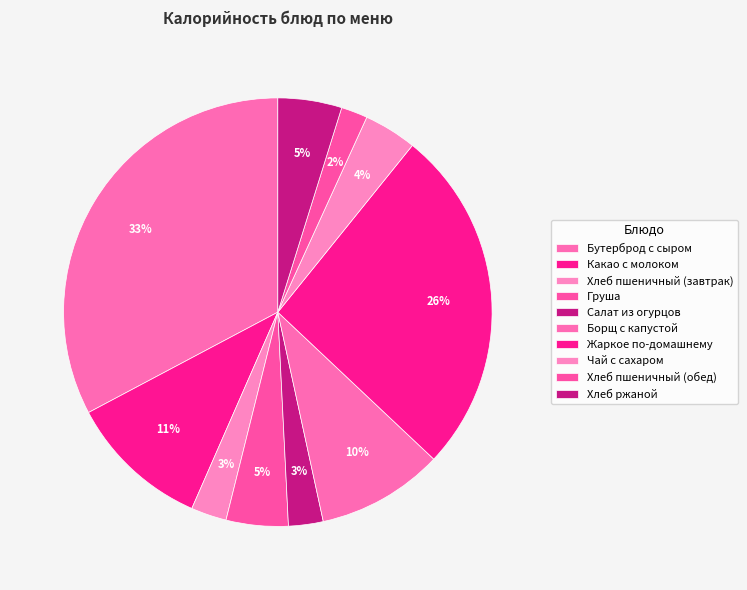

Is there a majority slice in this chart?

No